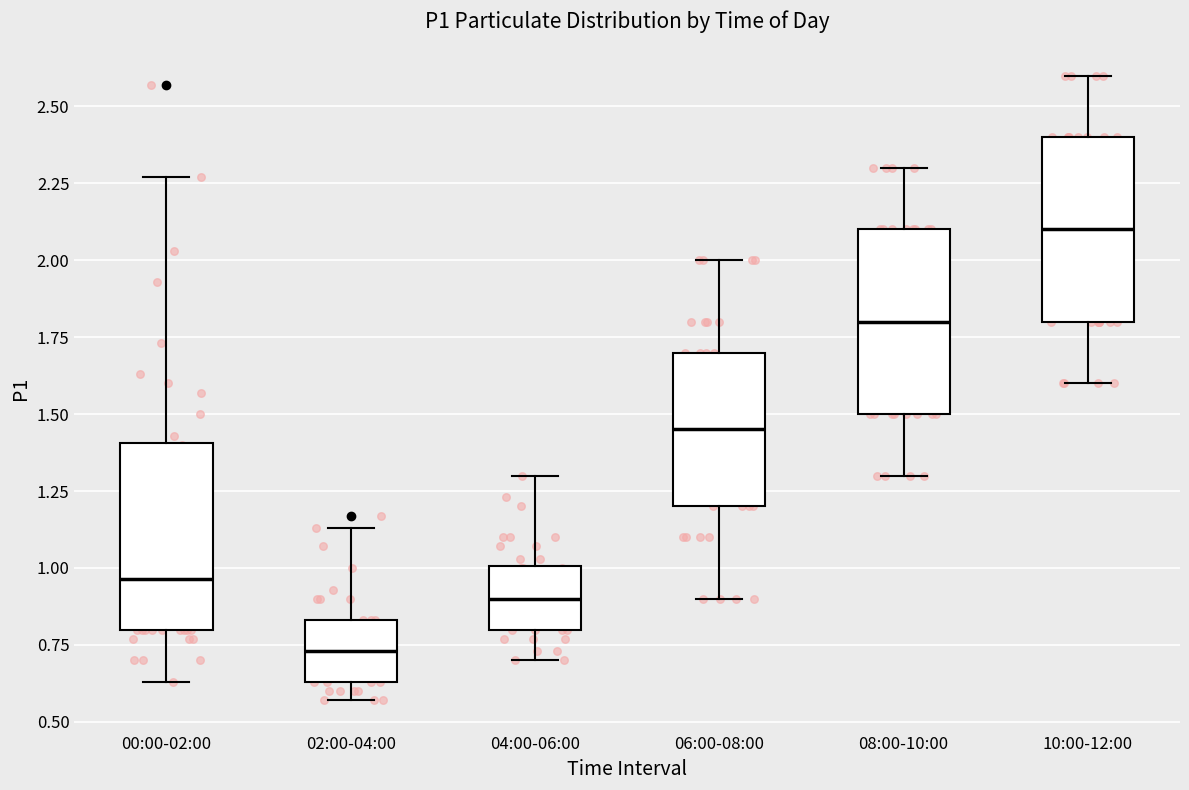

Which box has the lowest median line?

02:00-04:00